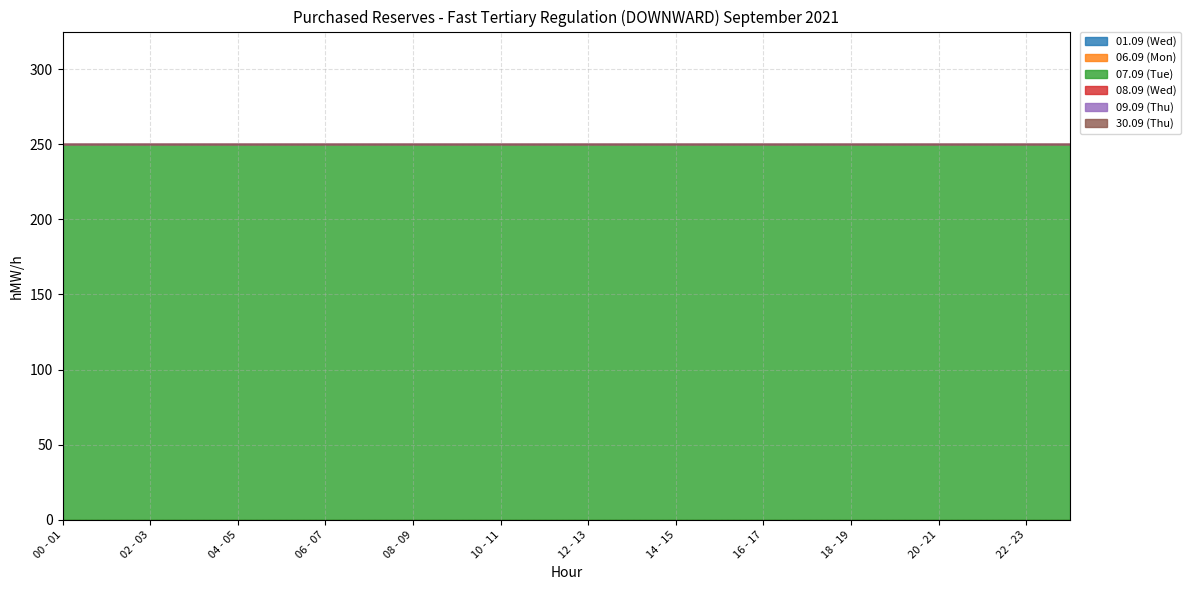

Count the number of categories in the chart.

24